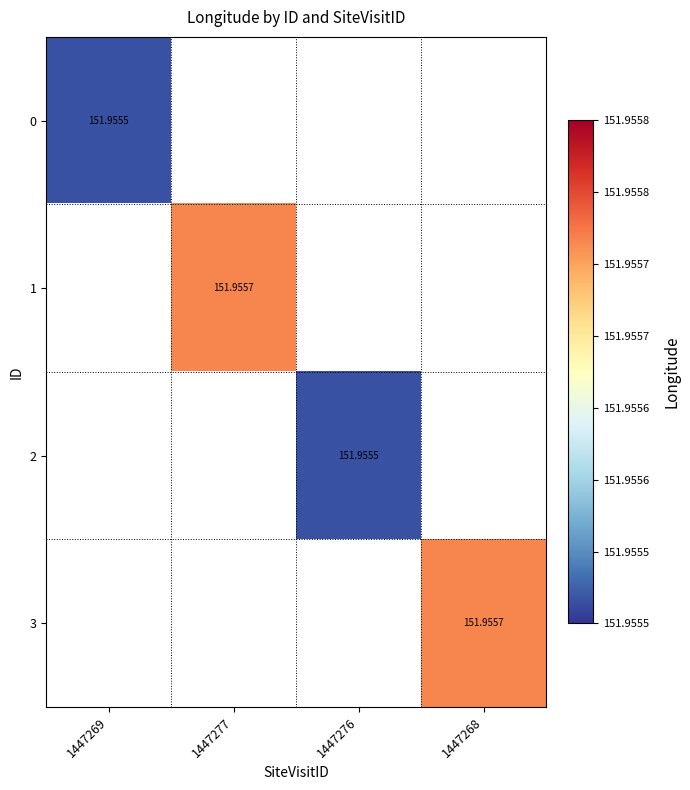

Which has a higher value, 1447276 or 1447269?

1447269